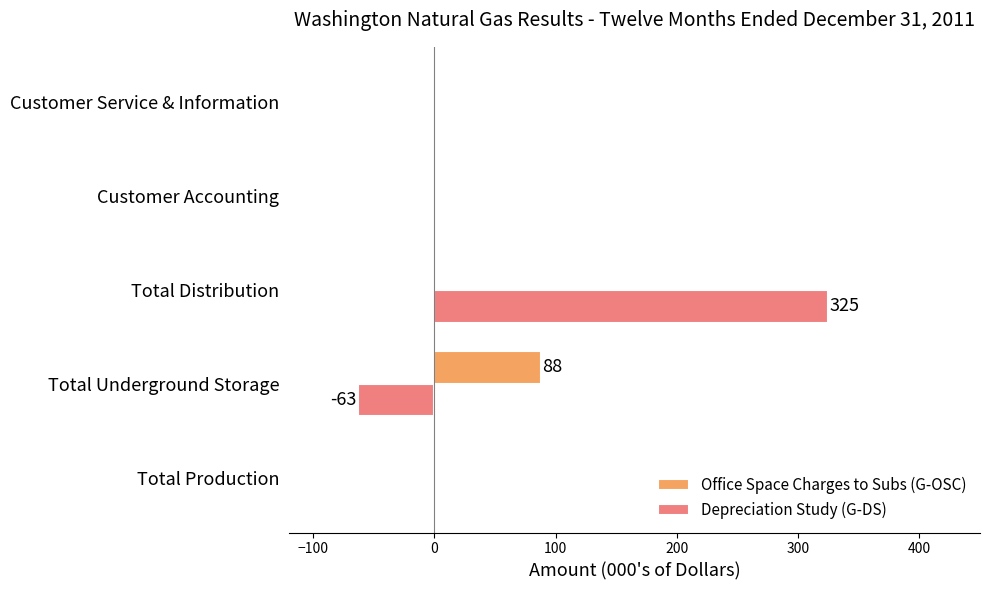

Which series changed the most between Total Distribution and Customer Service & Information?

Depreciation Study (G-DS)